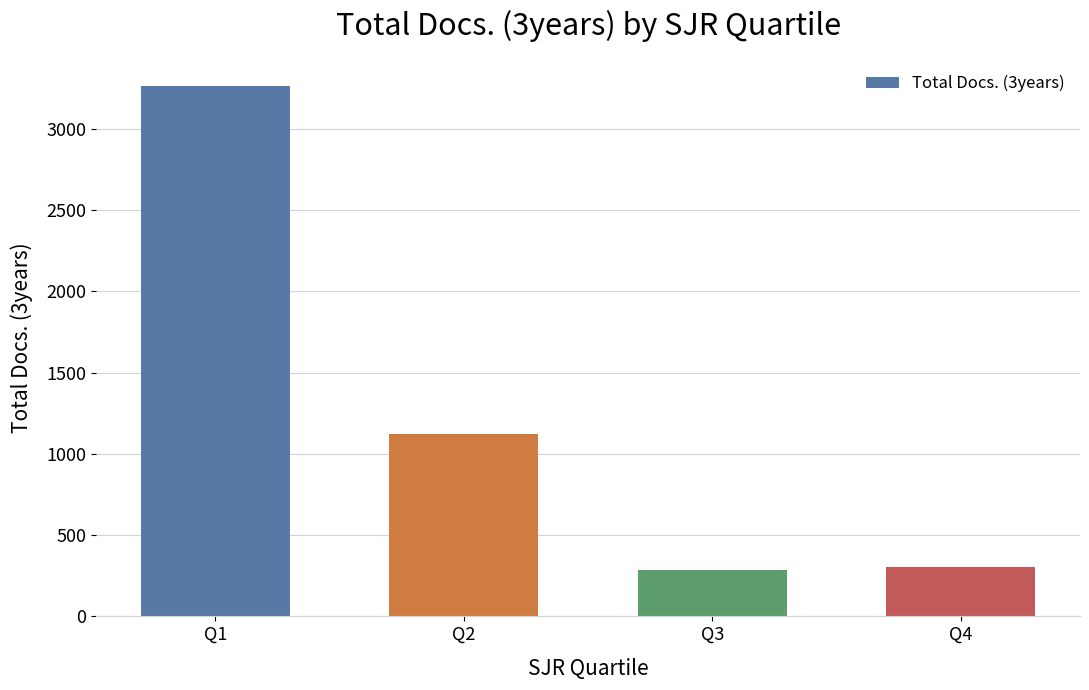

At which label is the value closest to 1772?

Q2